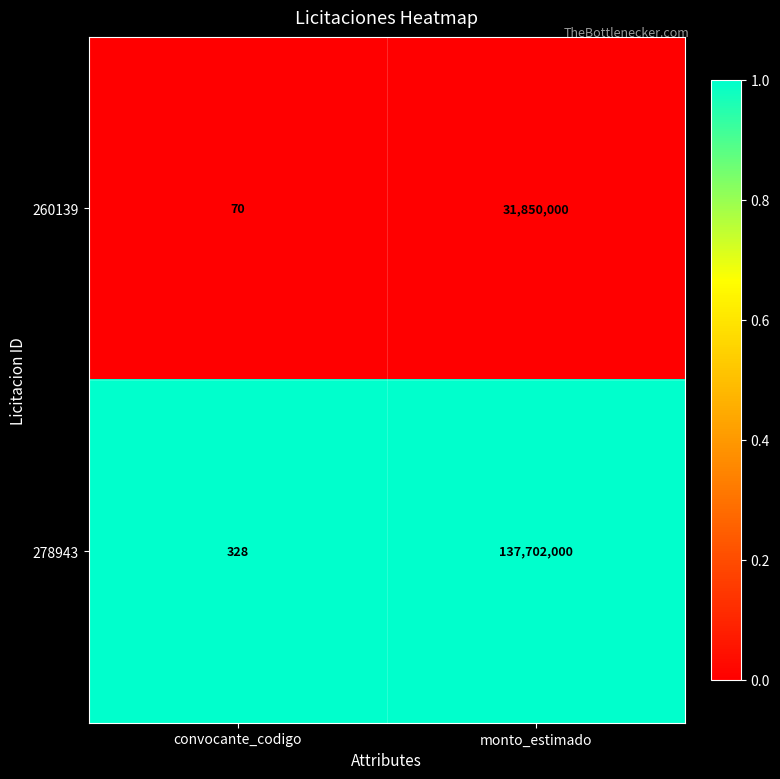

List the series in order of their peak value, highest first.

278943, 260139